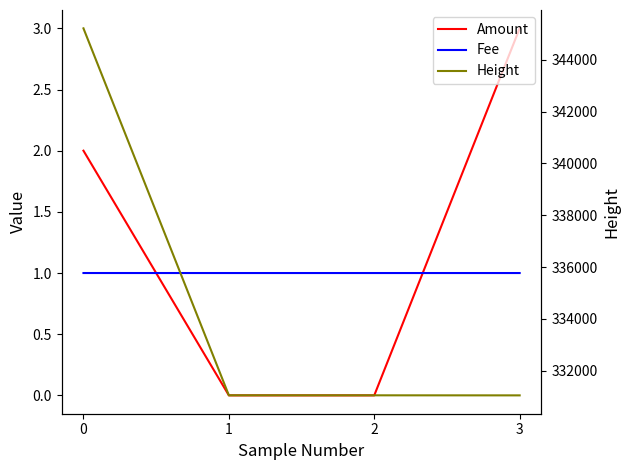

Which category has the lowest value across all series?

1